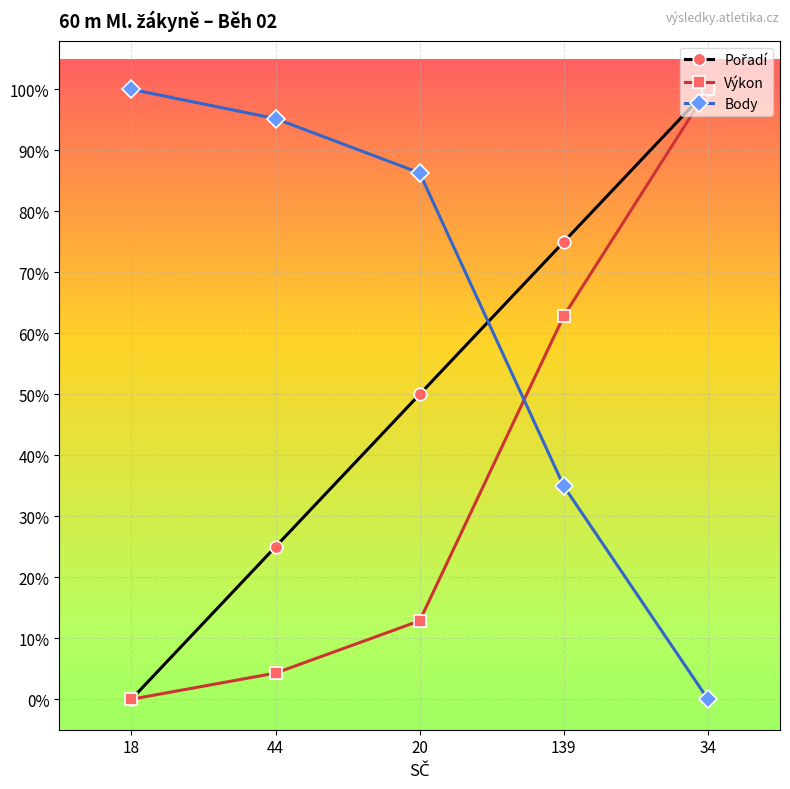

True or false: Výkon and Pořadí cross at least once.

False